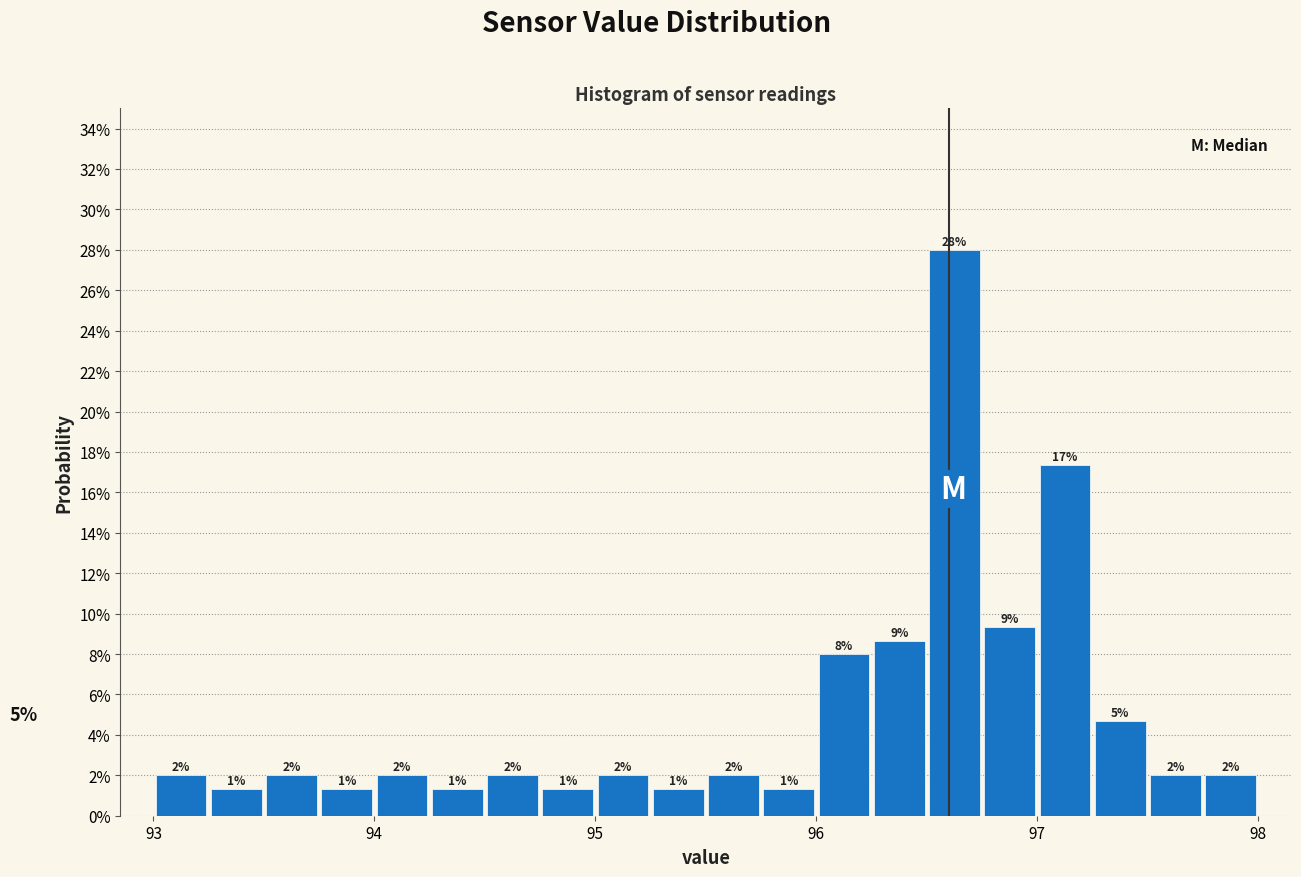

Around what value on the x-axis is the tallest bar? Give the approximate position of its centre, as read against the axis.

96.6